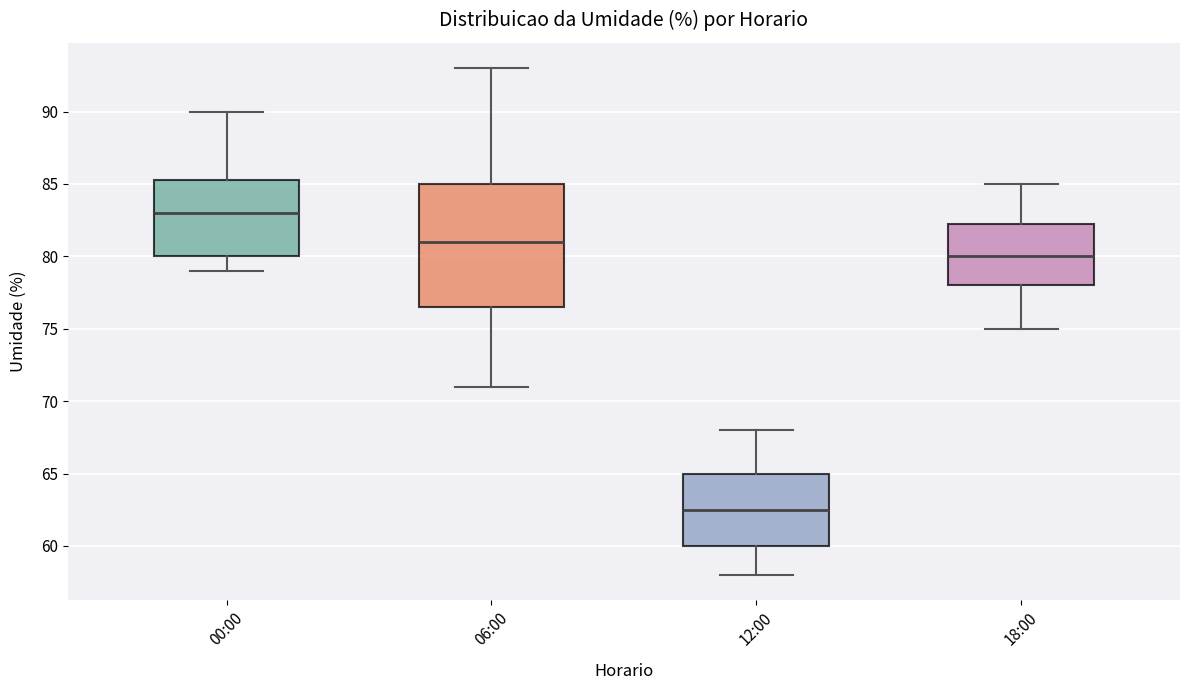

Where is the upper edge of the box for 12:00 on the y-axis? The values are not printed on the chart, so give them approximately, as read against the axis.

65.0